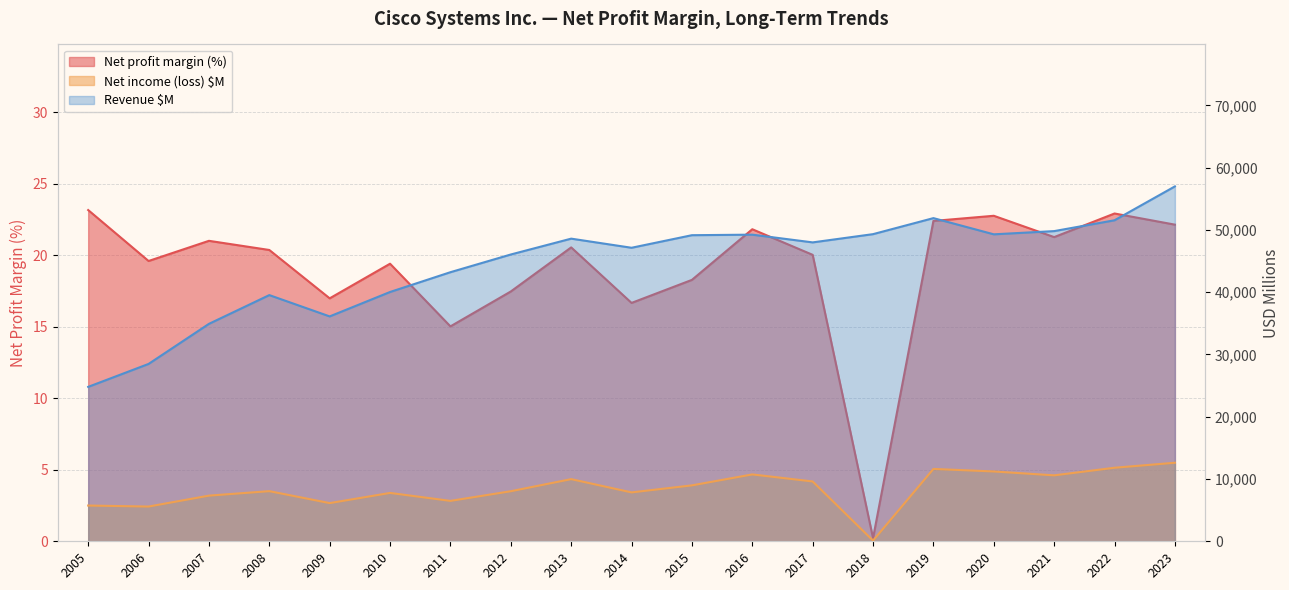

Which series changed the most between 2006 and 2023?

Revenue $M